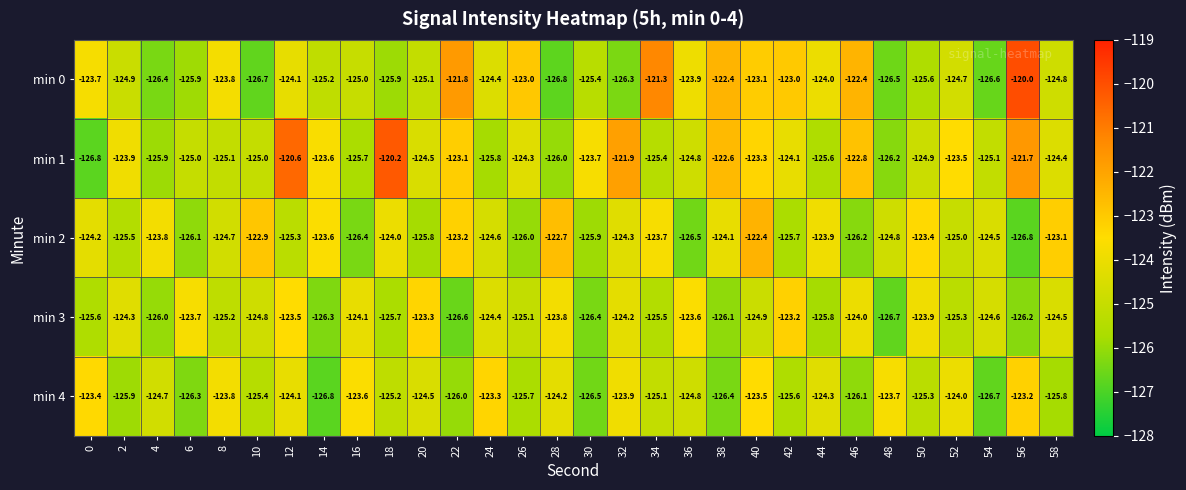

How many data points does each series have?

30